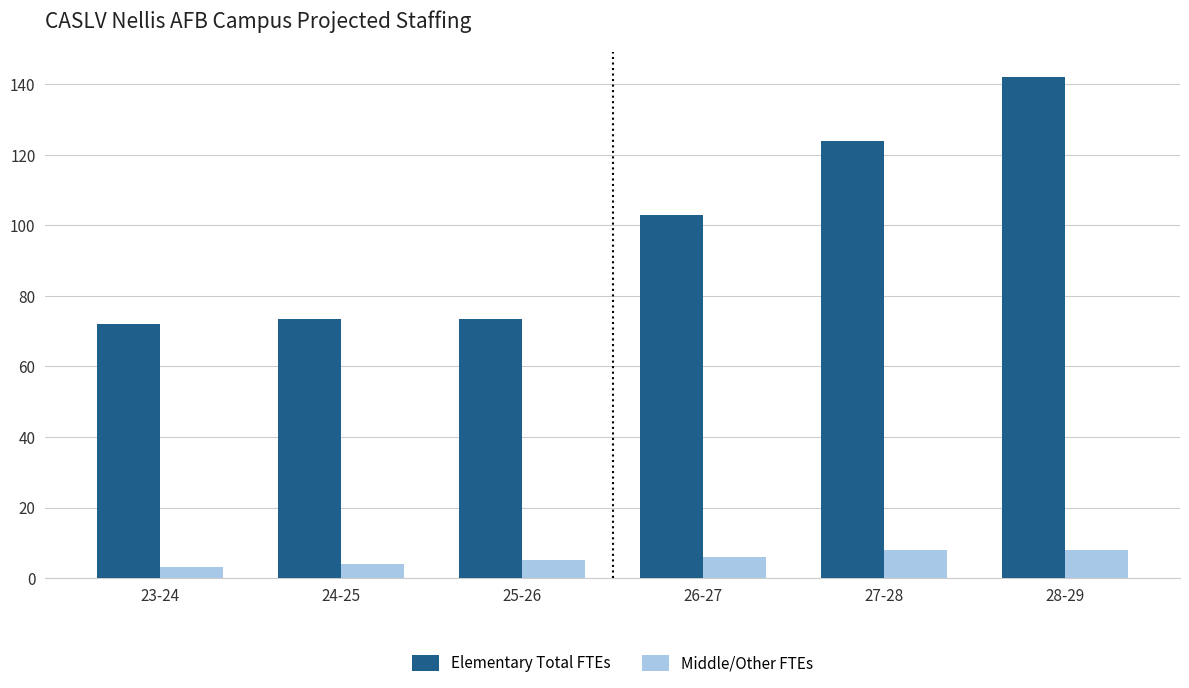

How many Middle/Other FTEs values are between 4 and 8?

5